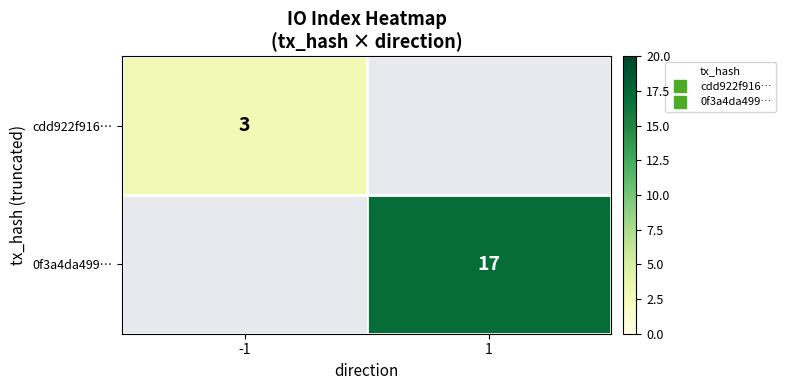

How many positive values does the cdd922f916… series have?

1